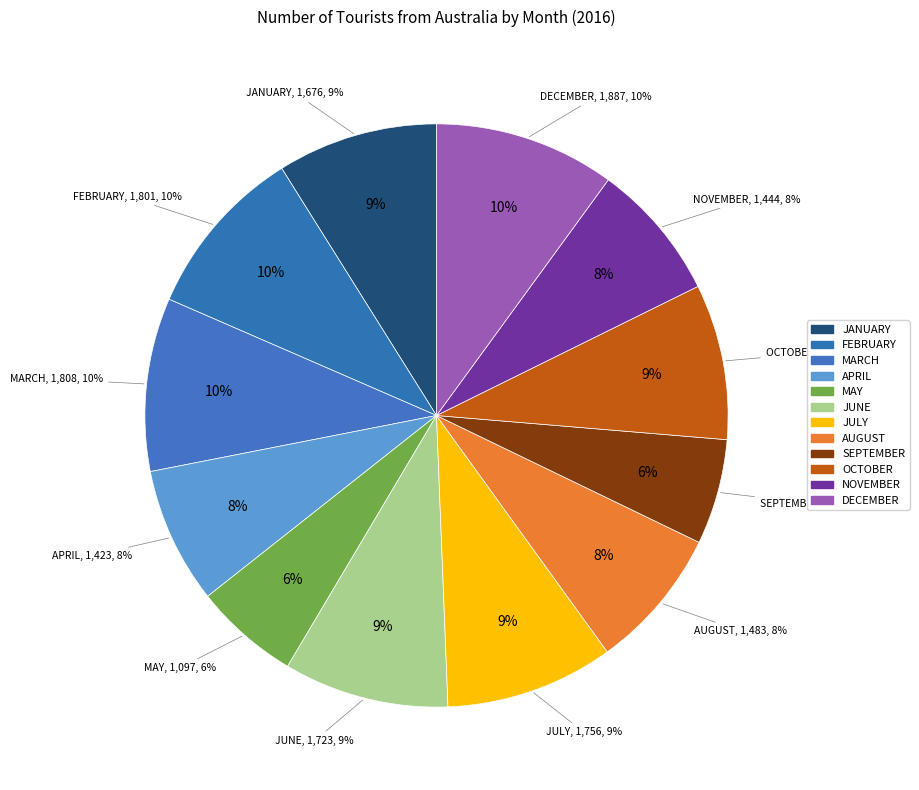

What is the change in value from JANUARY to APRIL?

-253